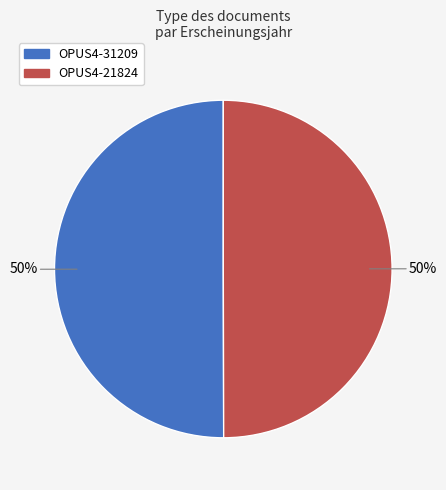

Is the sum of OPUS4-31209 and OPUS4-21824 greater than half?

Yes